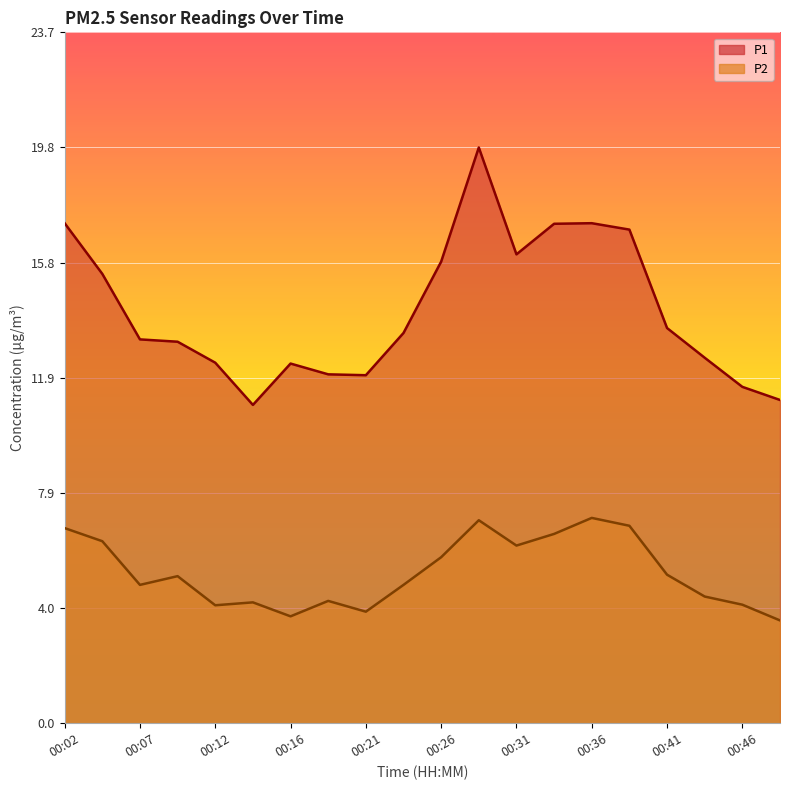

What are all the series names shown in the legend?

P1, P2